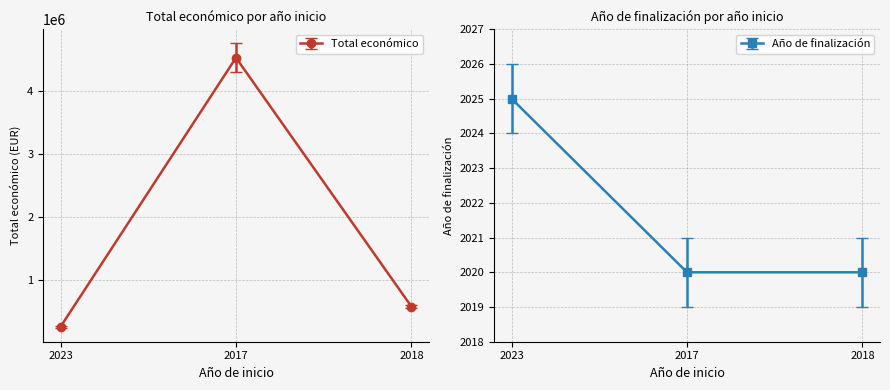

What are all the series names shown in the legend?

Total económico, Año de finalización